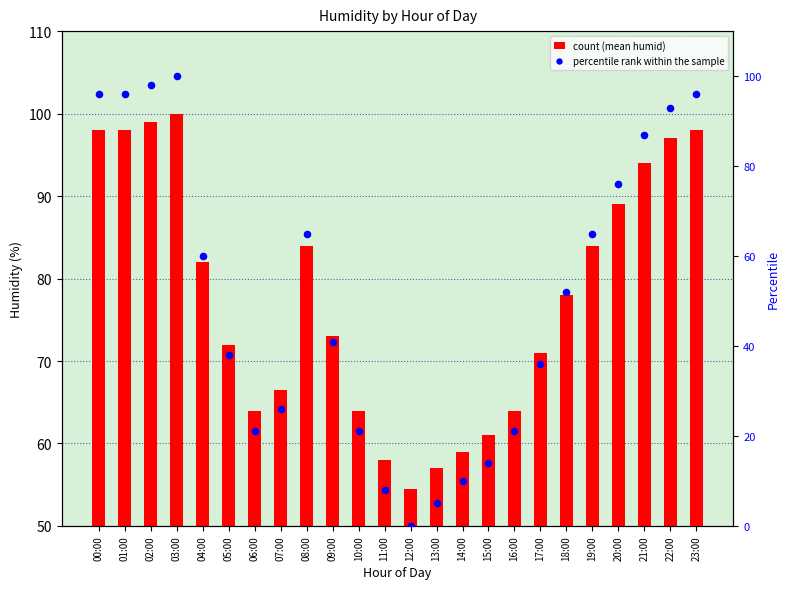

Which series has the largest Y range (max minus min)?

percentile rank